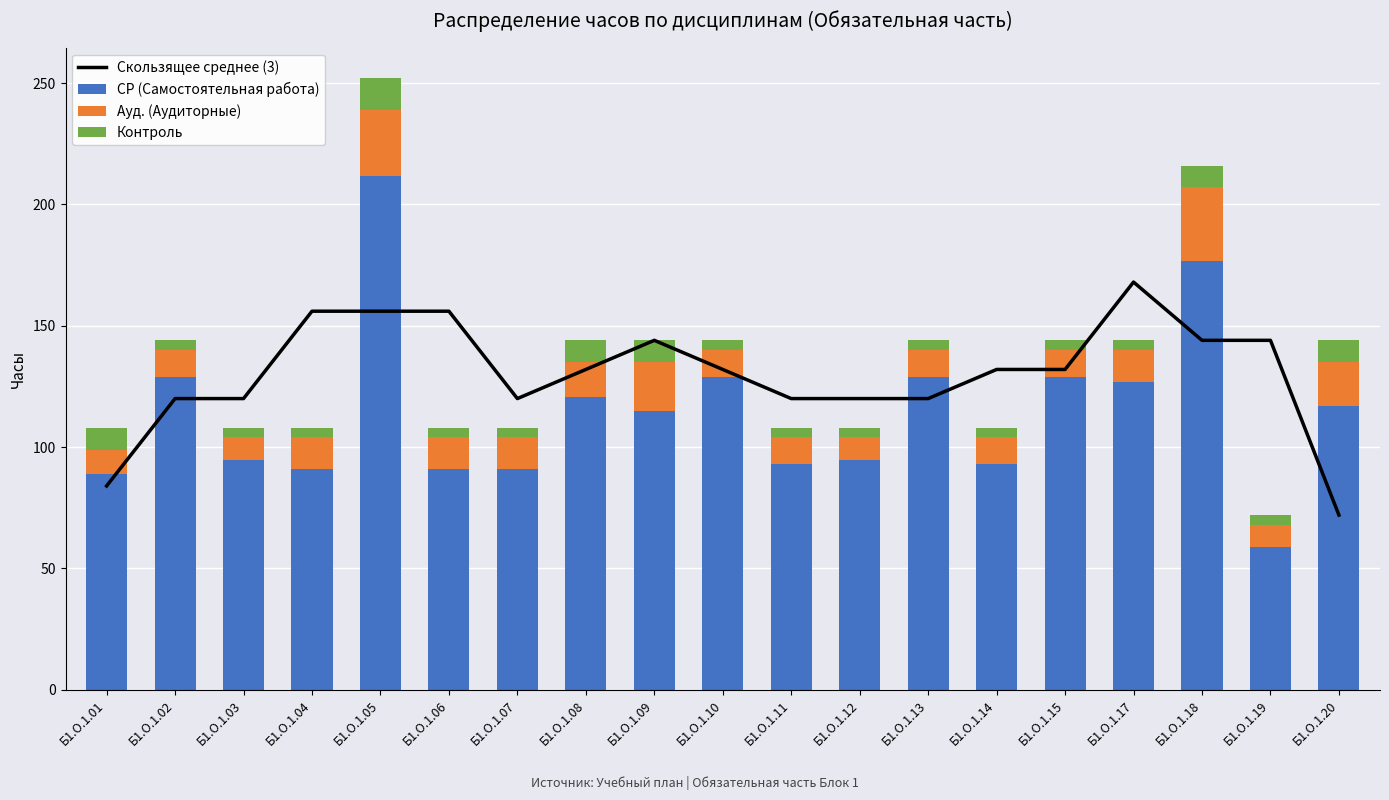

How many data points in Скользящее среднее (3) are above 132?

7